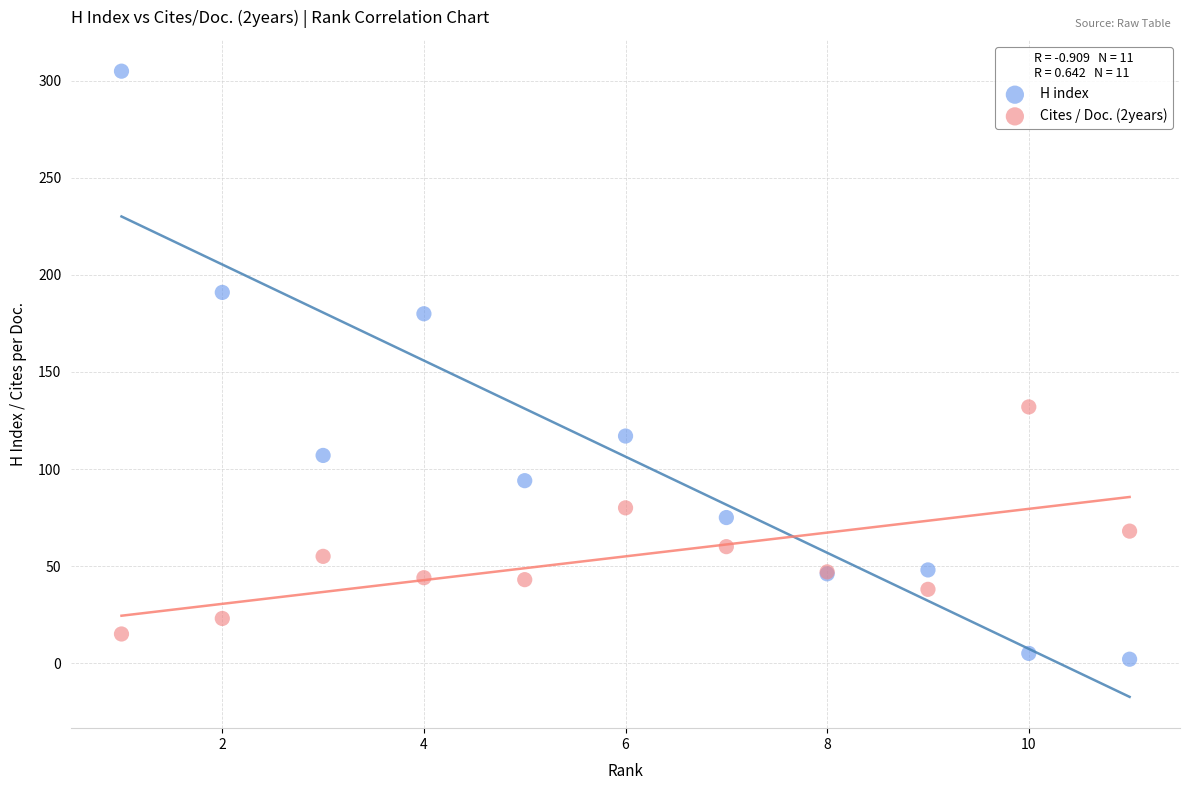

What are all the series names shown in the legend?

H index, Cites / Doc. (2years)